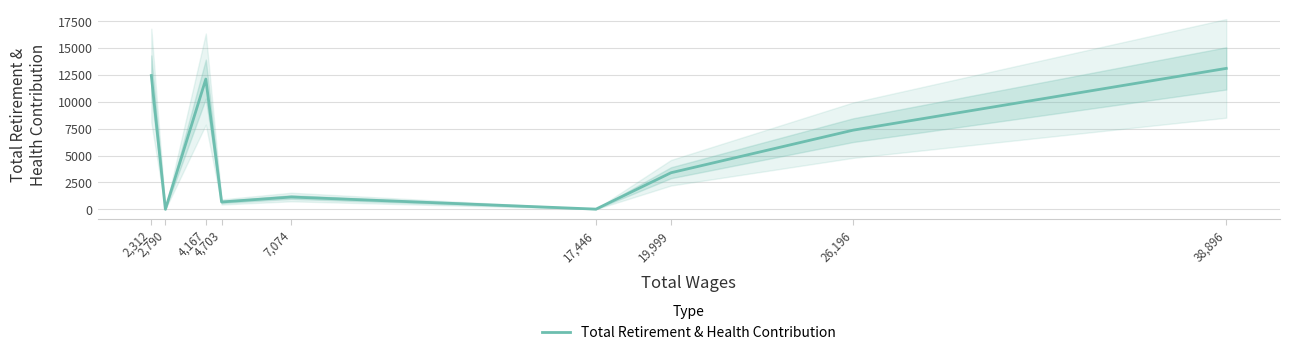

What is the sum of all values?

50241